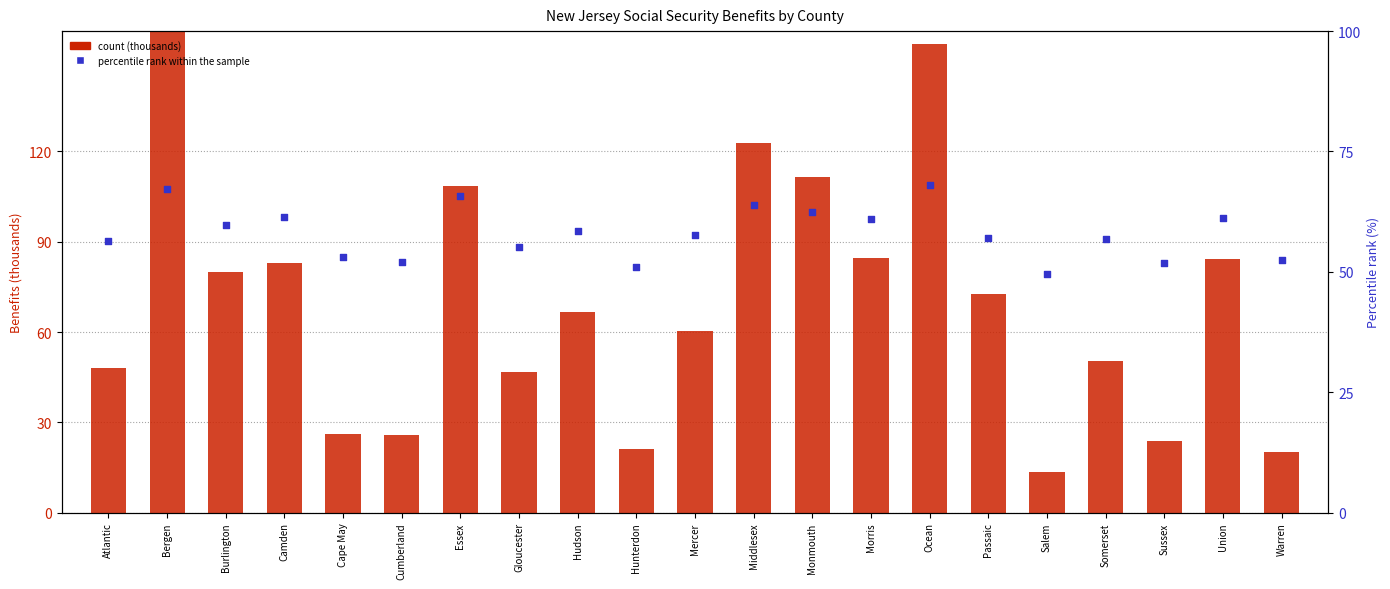

Which series has the largest Y range (max minus min)?

Retired workers